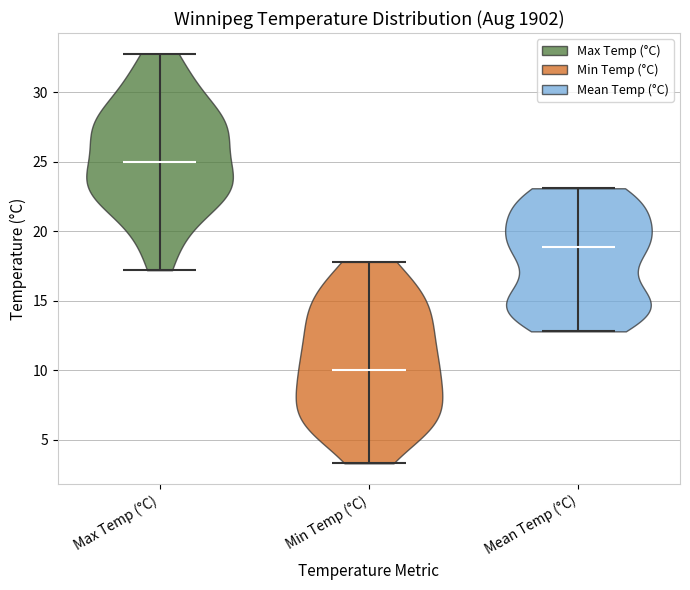

Reading left to right, read every violin against the y-axis: where its median line is, and the lowest and highest points it reaches. The values are not printed on the chart, so give them approximately, as read against the axis.

Max Temp (°C): median line 25.0, lowest point 17.0, highest point 33.0
Min Temp (°C): median line 10.0, lowest point 3.5, highest point 18.0
Mean Temp (°C): median line 19.0, lowest point 13.0, highest point 23.0